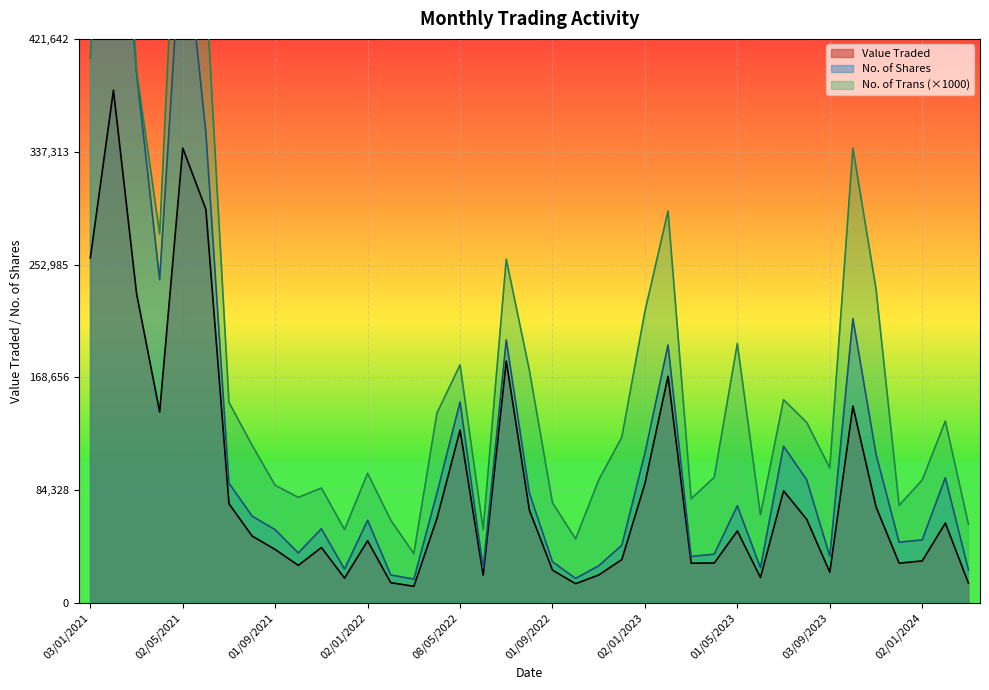

At which category does Value Traded reach its first local valley?

01/04/2021